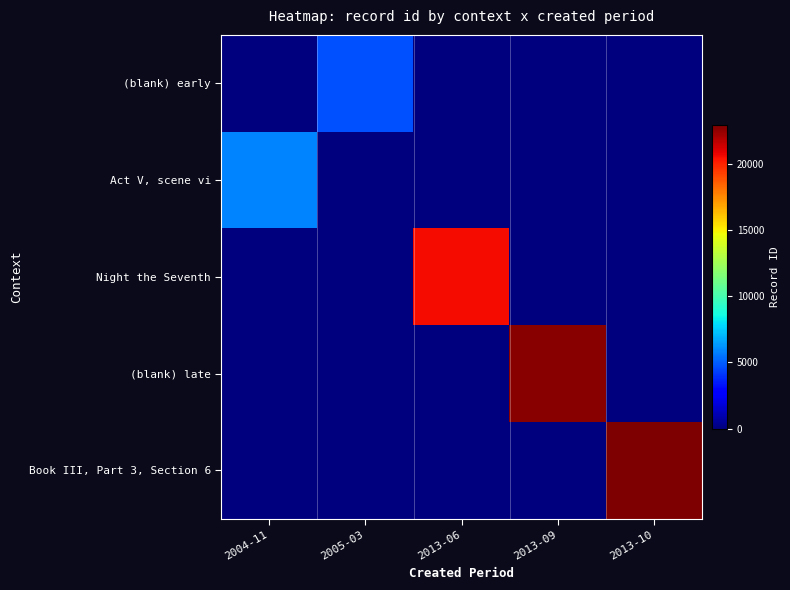

Reading right to left, transcribe all the data shown in this chart.

(blank) early: 2013-10=0.0	2013-09=0.0	2013-06=0.0	2005-03=4701.0	2004-11=0.0
Act V, scene vi: 2013-10=0.0	2013-09=0.0	2013-06=0.0	2005-03=0.0	2004-11=5909.0
Night the Seventh: 2013-10=0.0	2013-09=0.0	2013-06=20579.2	2005-03=0.0	2004-11=0.0
(blank) late: 2013-10=0.0	2013-09=22742.0	2013-06=0.0	2005-03=0.0	2004-11=0.0
Book III, Part 3, Section 6: 2013-10=22933.0	2013-09=0.0	2013-06=0.0	2005-03=0.0	2004-11=0.0